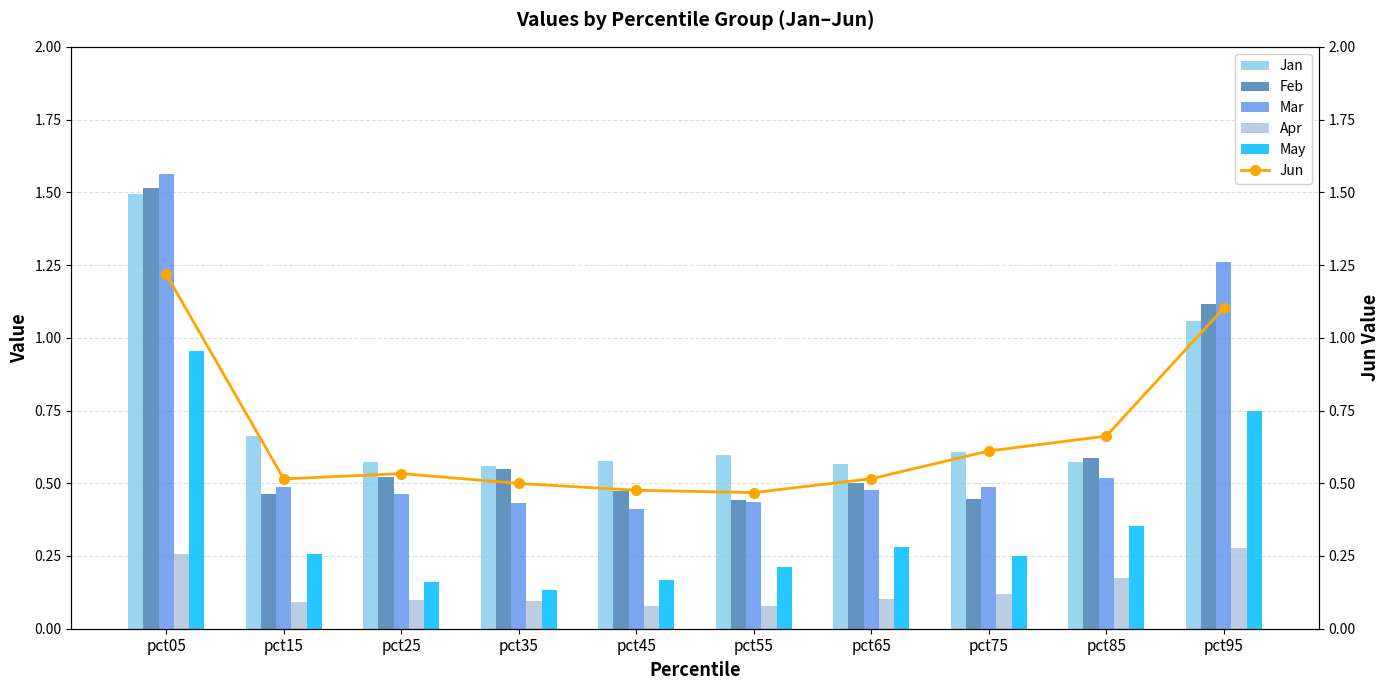

Read the Apr value at pct15.

0.1